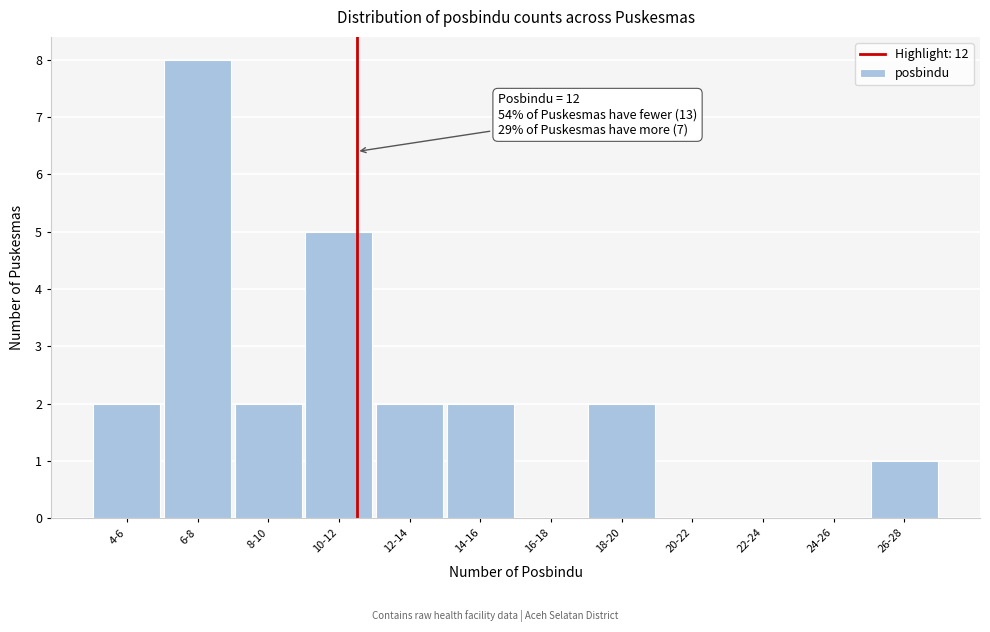

Reading left to right, list all the values displayed in this chart.

4-6=2	6-8=8	8-10=2	10-12=5	12-14=2	14-16=2	16-18=0	18-20=2	20-22=0	22-24=0	24-26=0	26-28=1